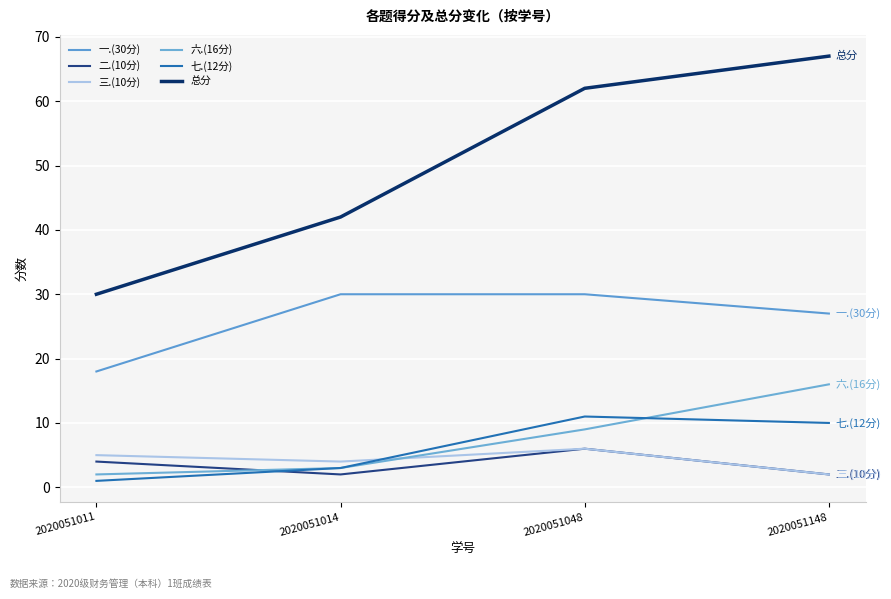

How many 七.(12分) values are between 3 and 11?

3